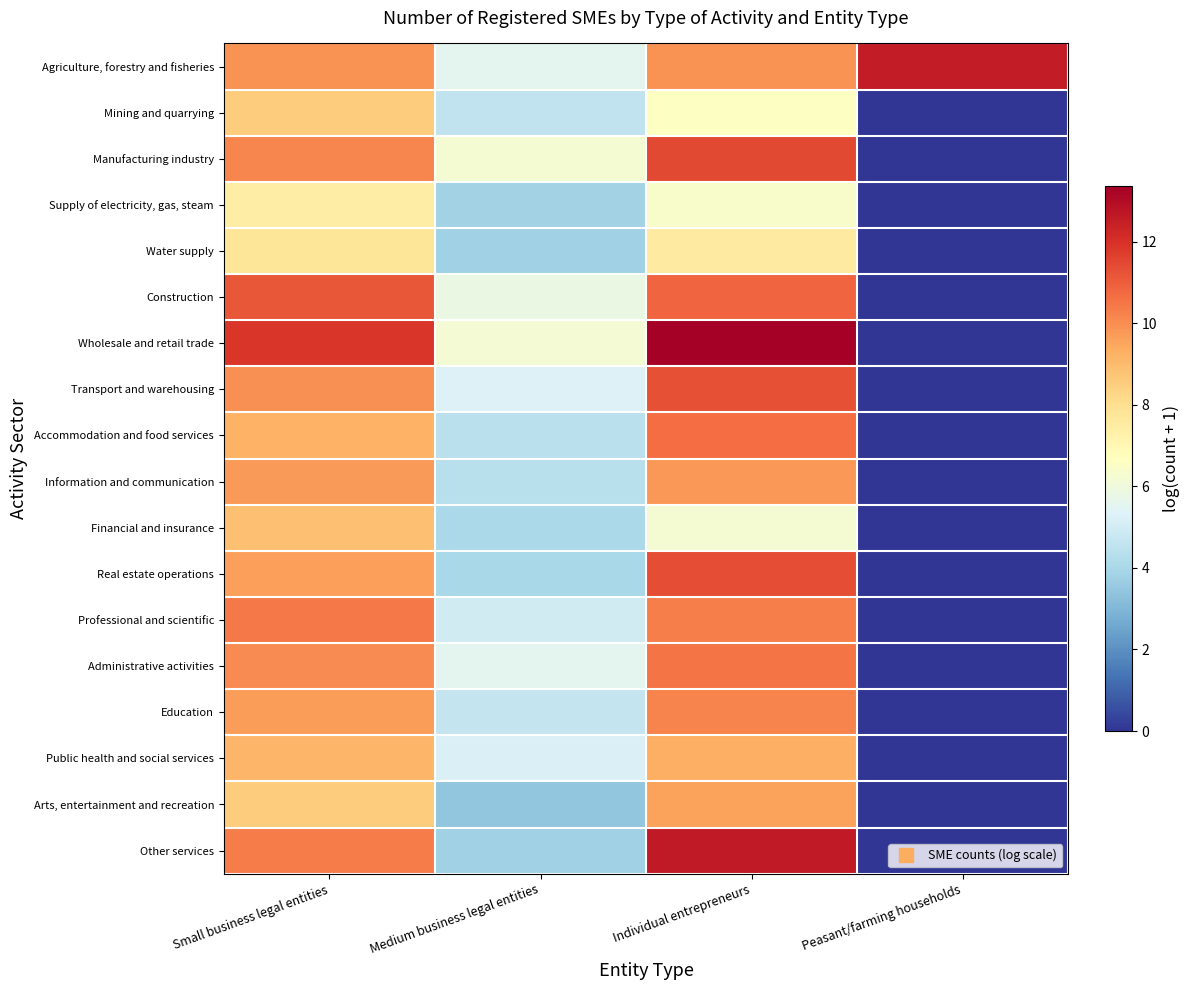

Which series has the largest total across all categories?

Agriculture, forestry and fisheries